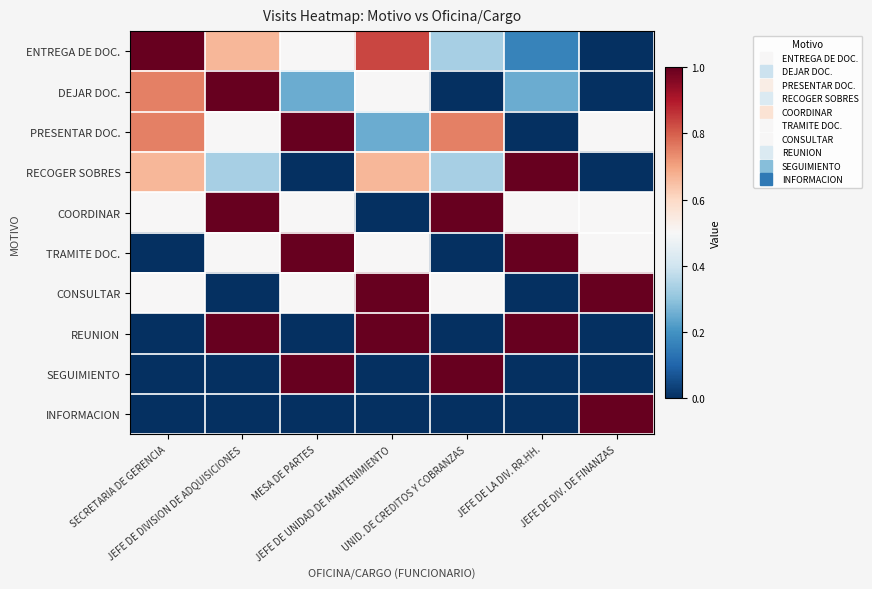

Reading left to right, transcribe all the data shown in this chart.

ENTREGA DE DOC.: SECRETARIA DE GERENCIA=1.0	JEFE DE DIVISION DE ADQUISICIONES=0.7	MESA DE PARTES=0.5	JEFE DE UNIDAD DE MANTENIMIENTO=0.8	UNID. DE CREDITOS Y COBRANZAS=0.3	JEFE DE LA DIV. RR.HH.=0.2	JEFE DE DIV. DE FINANZAS=0.0
DEJAR DOC.: SECRETARIA DE GERENCIA=0.8	JEFE DE DIVISION DE ADQUISICIONES=1.0	MESA DE PARTES=0.2	JEFE DE UNIDAD DE MANTENIMIENTO=0.5	UNID. DE CREDITOS Y COBRANZAS=0.0	JEFE DE LA DIV. RR.HH.=0.2	JEFE DE DIV. DE FINANZAS=0.0
PRESENTAR DOC.: SECRETARIA DE GERENCIA=0.8	JEFE DE DIVISION DE ADQUISICIONES=0.5	MESA DE PARTES=1.0	JEFE DE UNIDAD DE MANTENIMIENTO=0.2	UNID. DE CREDITOS Y COBRANZAS=0.8	JEFE DE LA DIV. RR.HH.=0.0	JEFE DE DIV. DE FINANZAS=0.5
RECOGER SOBRES: SECRETARIA DE GERENCIA=0.7	JEFE DE DIVISION DE ADQUISICIONES=0.3	MESA DE PARTES=0.0	JEFE DE UNIDAD DE MANTENIMIENTO=0.7	UNID. DE CREDITOS Y COBRANZAS=0.3	JEFE DE LA DIV. RR.HH.=1.0	JEFE DE DIV. DE FINANZAS=0.0
COORDINAR: SECRETARIA DE GERENCIA=0.5	JEFE DE DIVISION DE ADQUISICIONES=1.0	MESA DE PARTES=0.5	JEFE DE UNIDAD DE MANTENIMIENTO=0.0	UNID. DE CREDITOS Y COBRANZAS=1.0	JEFE DE LA DIV. RR.HH.=0.5	JEFE DE DIV. DE FINANZAS=0.5
TRAMITE DOC.: SECRETARIA DE GERENCIA=0.0	JEFE DE DIVISION DE ADQUISICIONES=0.5	MESA DE PARTES=1.0	JEFE DE UNIDAD DE MANTENIMIENTO=0.5	UNID. DE CREDITOS Y COBRANZAS=0.0	JEFE DE LA DIV. RR.HH.=1.0	JEFE DE DIV. DE FINANZAS=0.5
CONSULTAR: SECRETARIA DE GERENCIA=0.5	JEFE DE DIVISION DE ADQUISICIONES=0.0	MESA DE PARTES=0.5	JEFE DE UNIDAD DE MANTENIMIENTO=1.0	UNID. DE CREDITOS Y COBRANZAS=0.5	JEFE DE LA DIV. RR.HH.=0.0	JEFE DE DIV. DE FINANZAS=1.0
REUNION: SECRETARIA DE GERENCIA=0.0	JEFE DE DIVISION DE ADQUISICIONES=1.0	MESA DE PARTES=0.0	JEFE DE UNIDAD DE MANTENIMIENTO=1.0	UNID. DE CREDITOS Y COBRANZAS=0.0	JEFE DE LA DIV. RR.HH.=1.0	JEFE DE DIV. DE FINANZAS=0.0
SEGUIMIENTO: SECRETARIA DE GERENCIA=0.0	JEFE DE DIVISION DE ADQUISICIONES=0.0	MESA DE PARTES=1.0	JEFE DE UNIDAD DE MANTENIMIENTO=0.0	UNID. DE CREDITOS Y COBRANZAS=1.0	JEFE DE LA DIV. RR.HH.=0.0	JEFE DE DIV. DE FINANZAS=0.0
INFORMACION: SECRETARIA DE GERENCIA=0.0	JEFE DE DIVISION DE ADQUISICIONES=0.0	MESA DE PARTES=0.0	JEFE DE UNIDAD DE MANTENIMIENTO=0.0	UNID. DE CREDITOS Y COBRANZAS=0.0	JEFE DE LA DIV. RR.HH.=0.0	JEFE DE DIV. DE FINANZAS=1.0